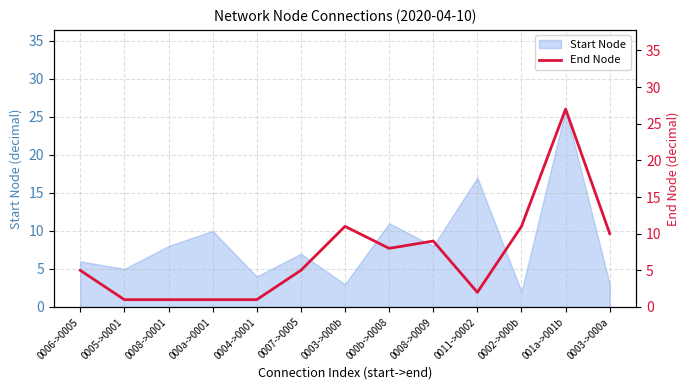

How many data points are less than 5?

5